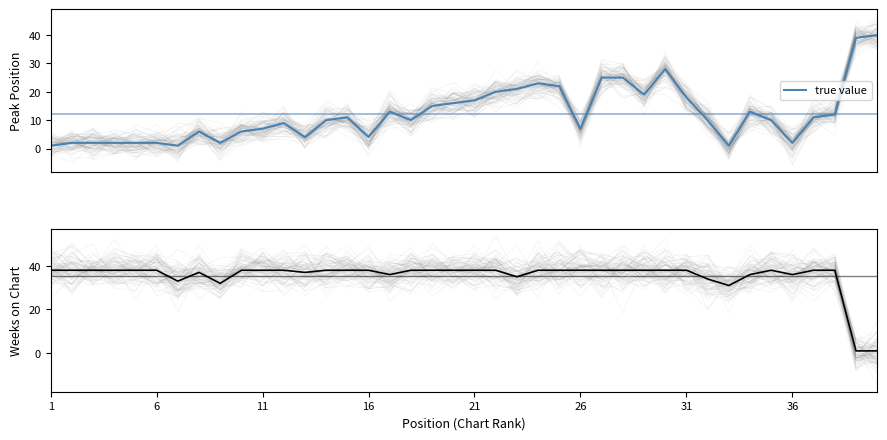

What is the value of the Weeks on Chart point at the 27th from the left?

38